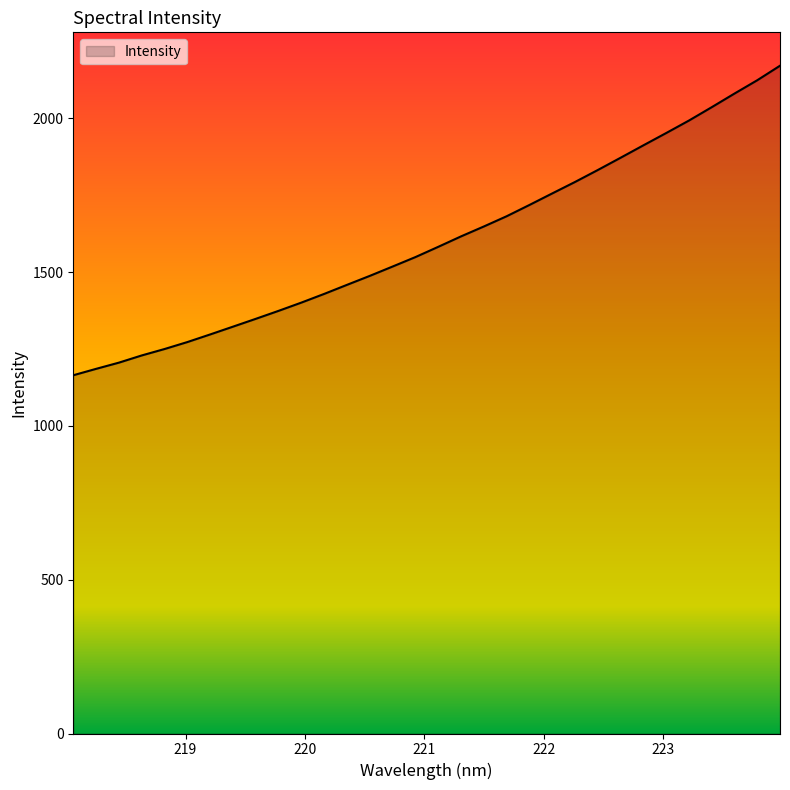

Does the chart display data point markers on the line(s)?

No